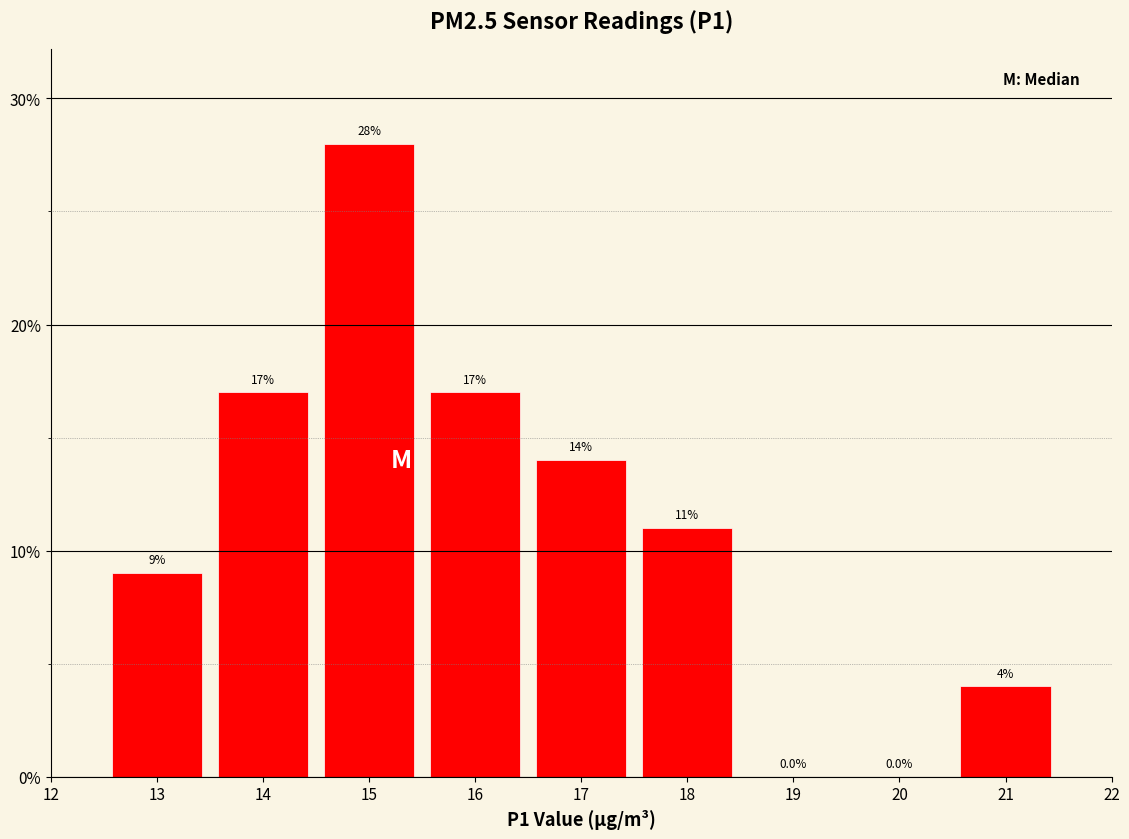

Reading left to right, list every bar in this chart as the range it spans on the x-axis followed by its height.

12.5 to 13.5: 9.0
13.5 to 14.5: 17.0
14.5 to 15.5: 28.0
15.5 to 16.5: 17.0
16.5 to 17.5: 14.0
17.5 to 18.5: 11.0
18.5 to 19.5: 0.0
19.5 to 20.5: 0.0
20.5 to 21.5: 4.0